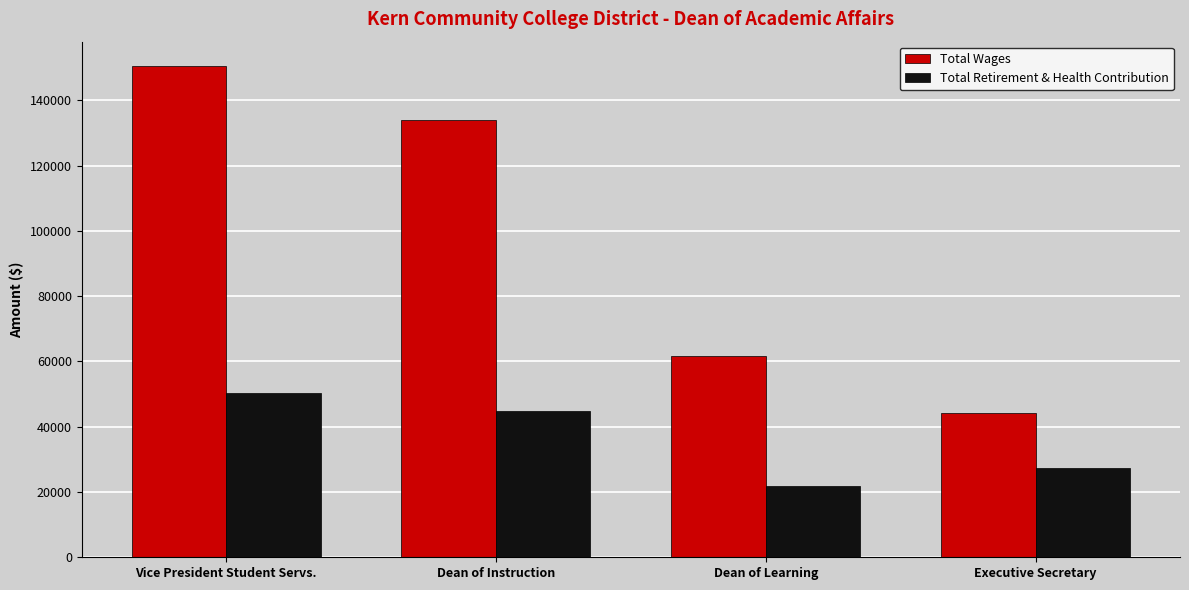

At how many categories does at least one series exceed 125918?

2